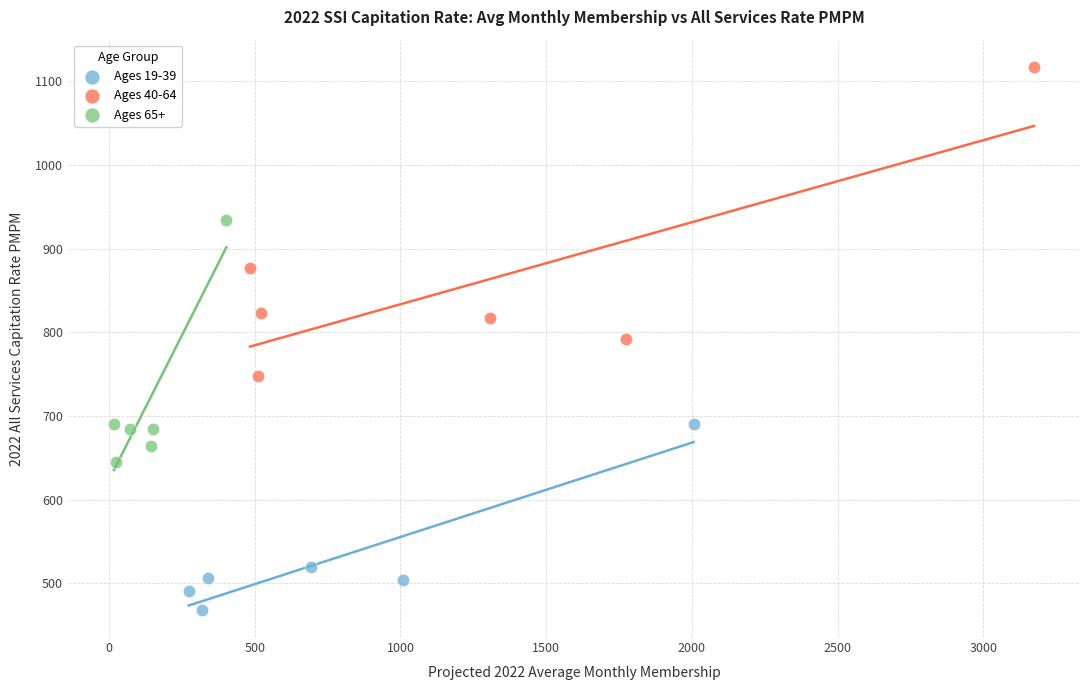

Which series contains the lowest Y value?

Ages 19-39